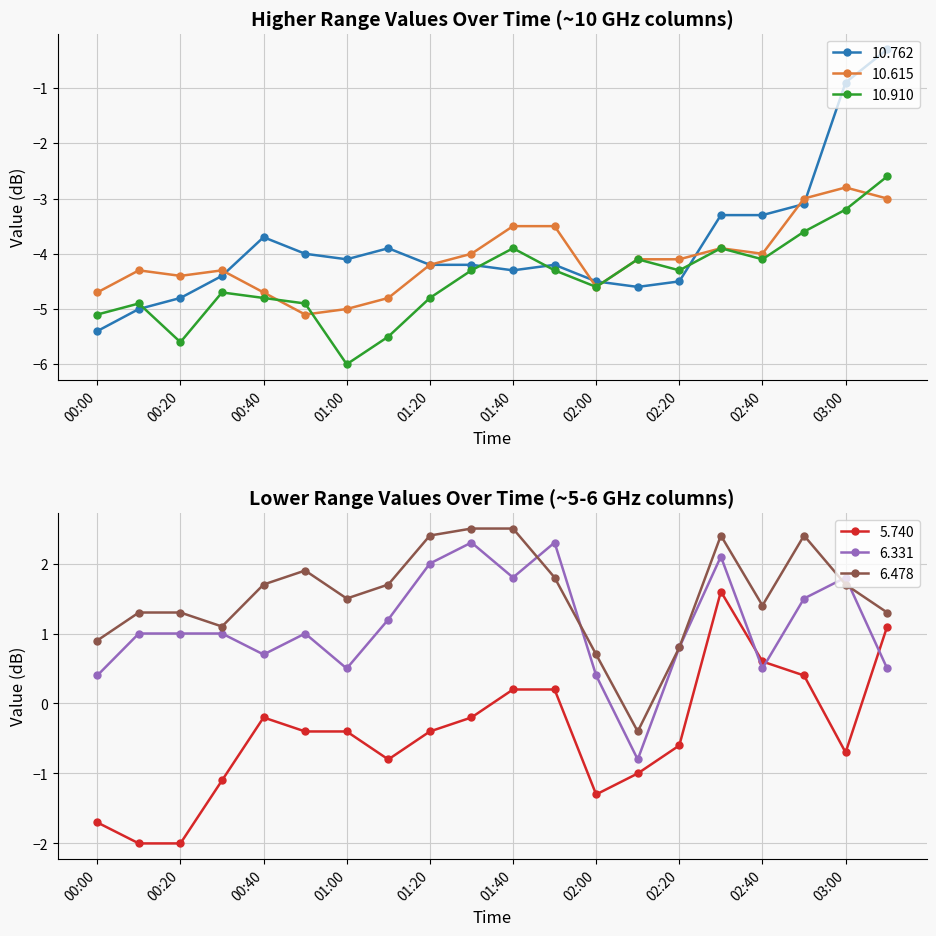

Reading left to right, list all the values displayed in this chart.

10.762: -5.4	-5.0	-4.8	-4.4	-3.7	-4.0	-4.1	-3.9	-4.2	-4.2	-4.3	-4.2	-4.5	-4.6	-4.5	-3.3	-3.3	-3.1	-0.9	-0.3
10.615: -4.7	-4.3	-4.4	-4.3	-4.7	-5.1	-5.0	-4.8	-4.2	-4.0	-3.5	-3.5	-4.6	-4.1	-4.1	-3.9	-4.0	-3.0	-2.8	-3.0
10.910: -5.1	-4.9	-5.6	-4.7	-4.8	-4.9	-6.0	-5.5	-4.8	-4.3	-3.9	-4.3	-4.6	-4.1	-4.3	-3.9	-4.1	-3.6	-3.2	-2.6
5.740: -1.7	-2.0	-2.0	-1.1	-0.2	-0.4	-0.4	-0.8	-0.4	-0.2	0.2	0.2	-1.3	-1.0	-0.6	1.6	0.6	0.4	-0.7	1.1
6.331: 0.4	1.0	1.0	1.0	0.7	1.0	0.5	1.2	2.0	2.3	1.8	2.3	0.4	-0.8	0.8	2.1	0.5	1.5	1.8	0.5
6.478: 0.9	1.3	1.3	1.1	1.7	1.9	1.5	1.7	2.4	2.5	2.5	1.8	0.7	-0.4	0.8	2.4	1.4	2.4	1.7	1.3